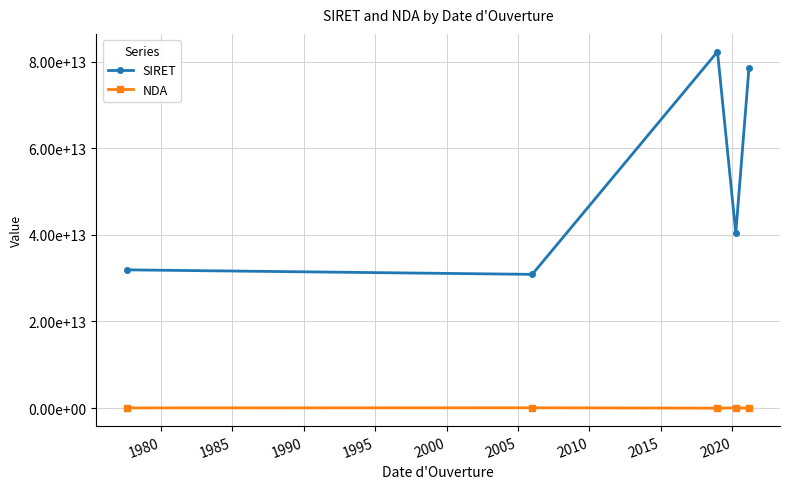

At how many categories does at least one series exceed 10790515782650?

5